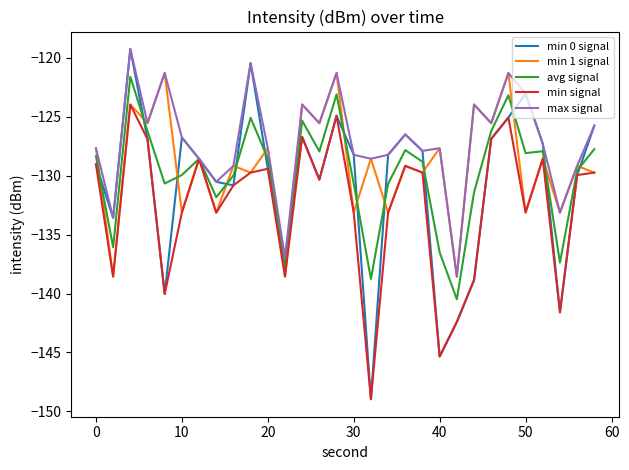

Which series has the largest total across all categories?

max signal